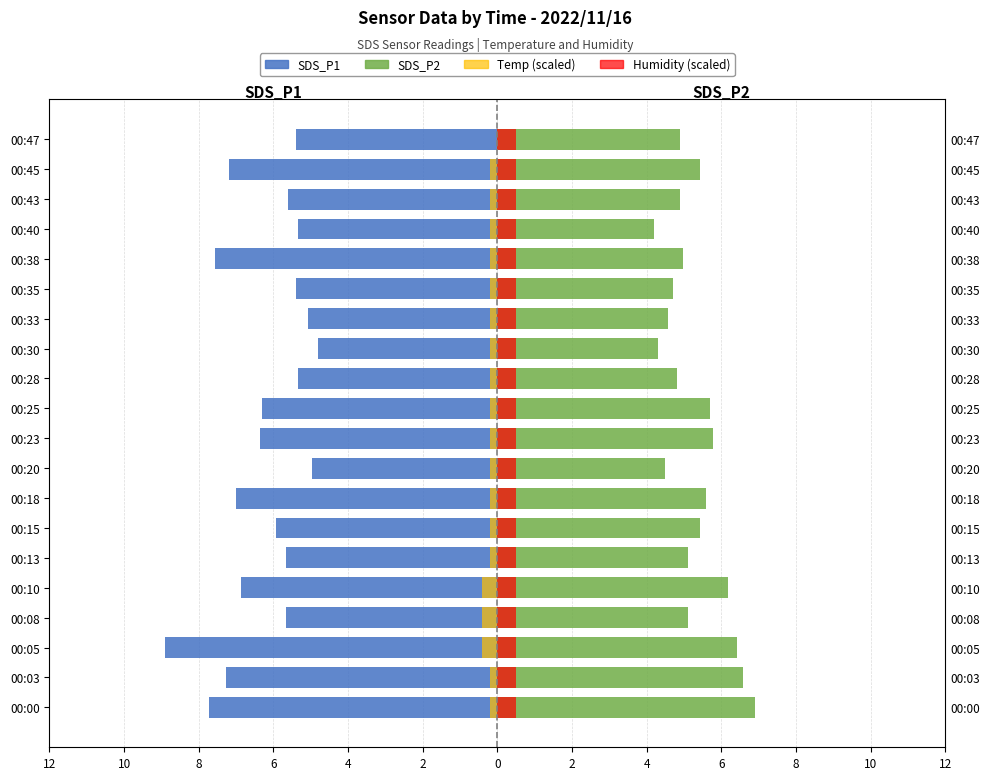

Count the number of data series in this chart.

4